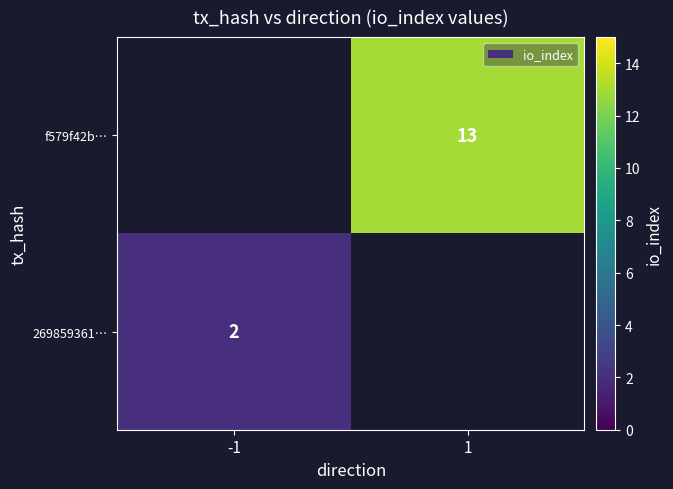

The 269859361… series shows 4 at -1. True or false?

False